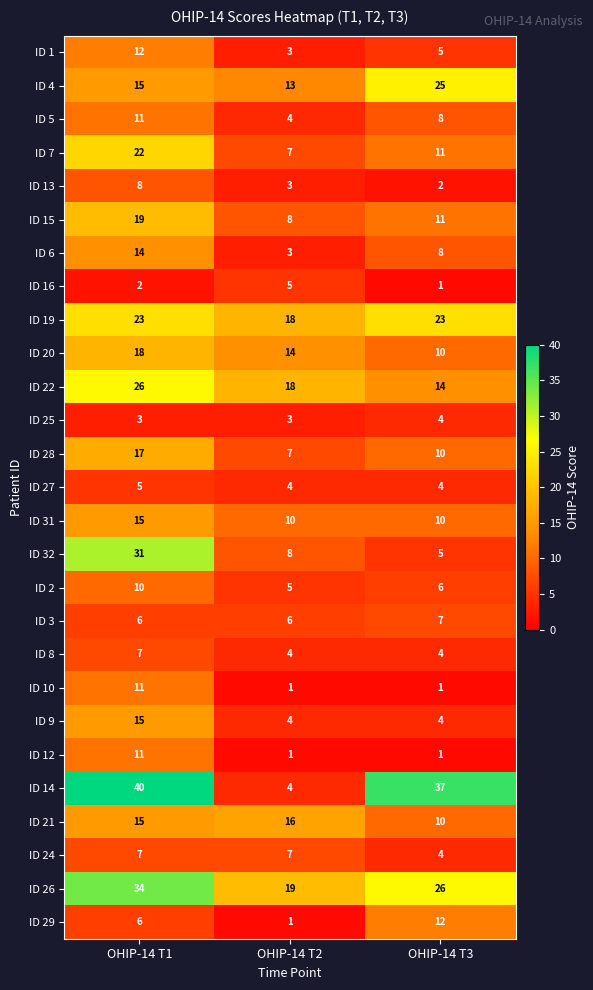

The value of ID 29 at OHIP-14 T2 is 1. True or false?

True